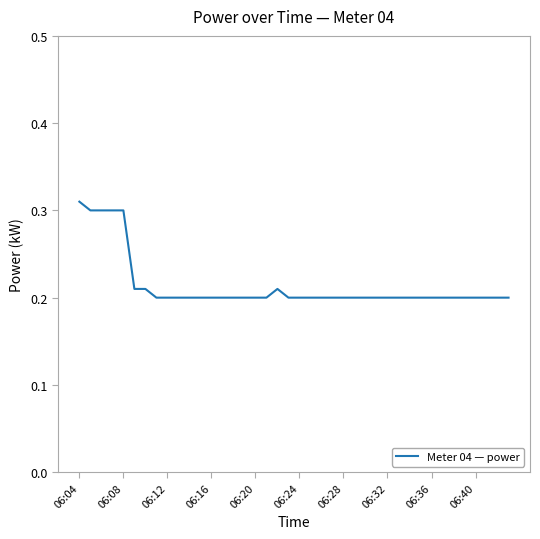

What is the value of the 22nd point from the left?

0.2